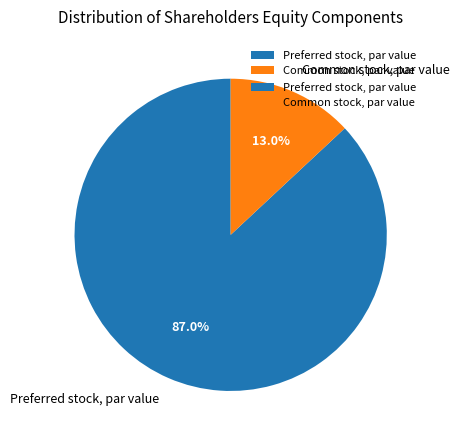

Which category accounts for the majority?

Preferred stock, par value